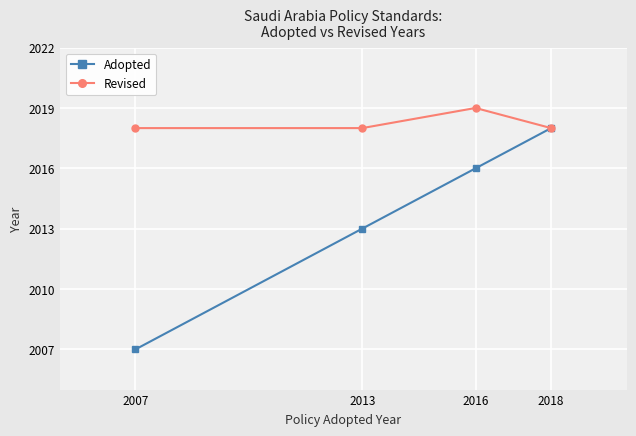

What is the value of the Adopted point at the 4th from the left?

2018